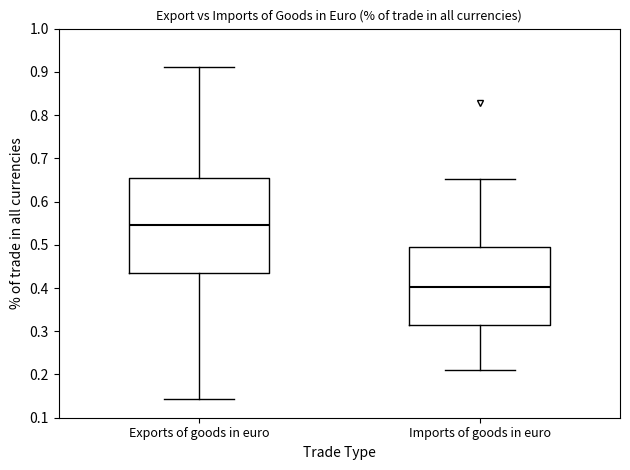

Where does the lower whisker of the box for Imports of goods in euro end on the y-axis? The values are not printed on the chart, so give them approximately, as read against the axis.

0.21